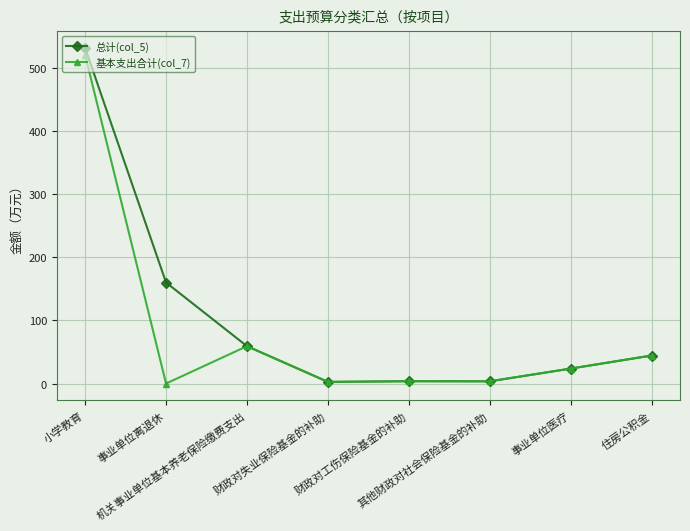

How many data points in 总计(col_5) are less than 44?

4